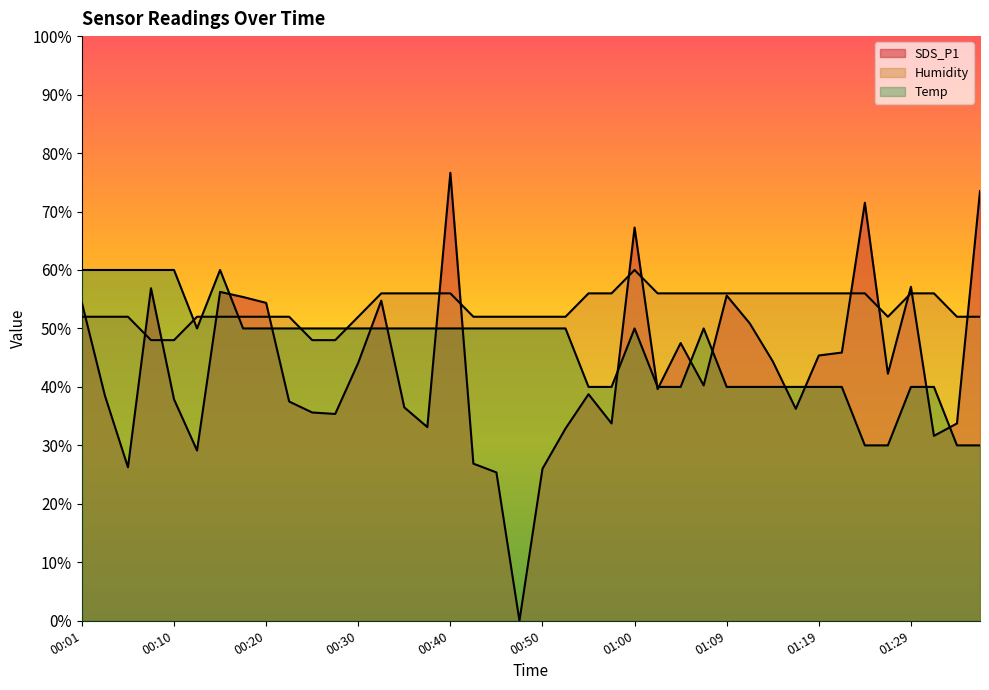

At which label does Humidity first exceed 51?

00:01